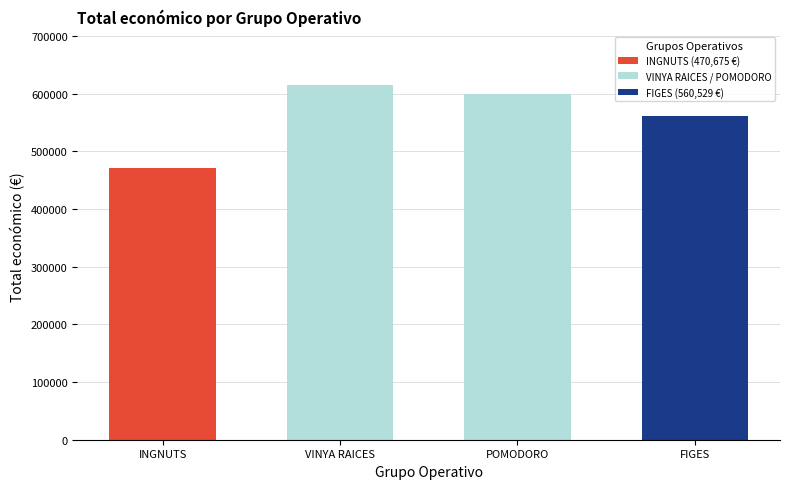

How many distinct data groups are displayed?

1